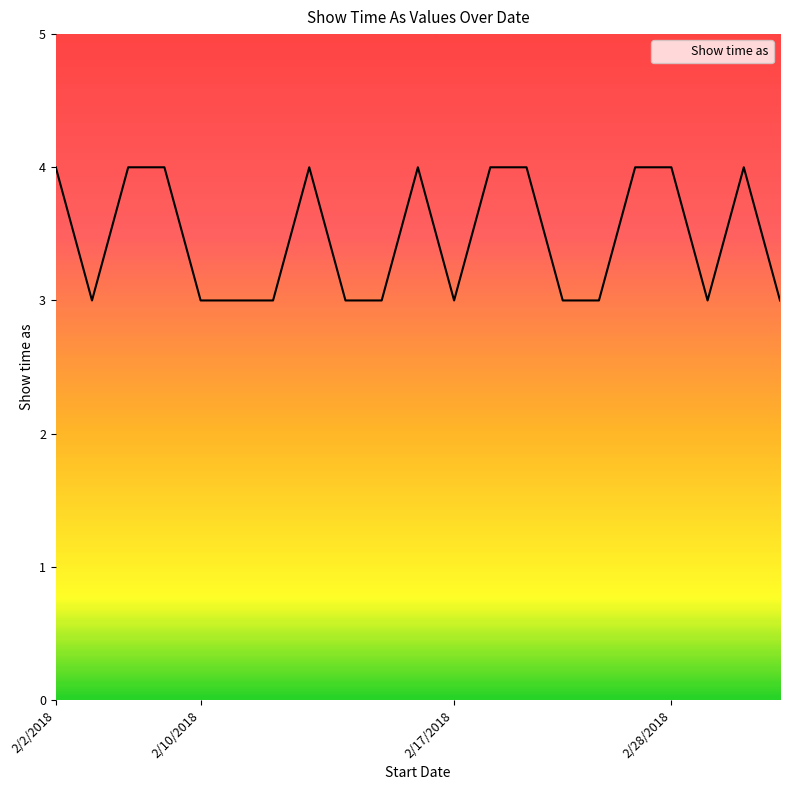

What is the minimum value shown in the chart?

3